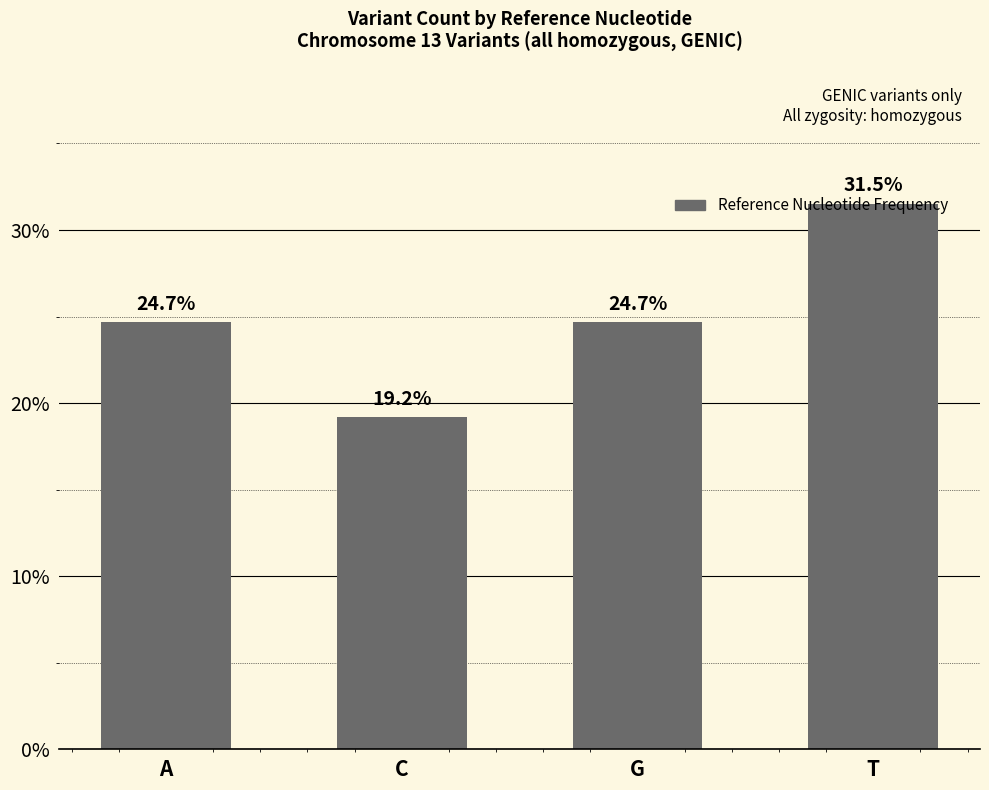

Reading left to right, what are all the values shown in this chart?

24.7	19.2	24.7	31.5